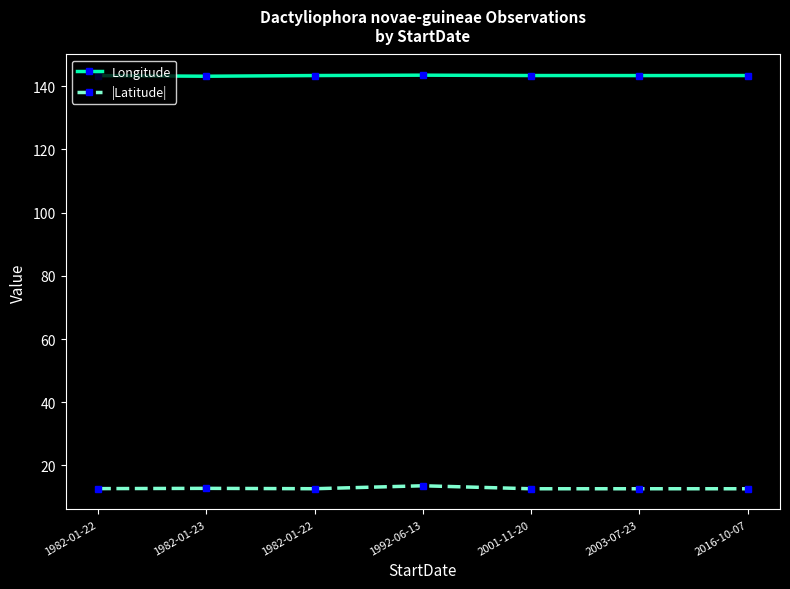

What is the value of the |Latitude| point at the 3rd from the left?

12.6